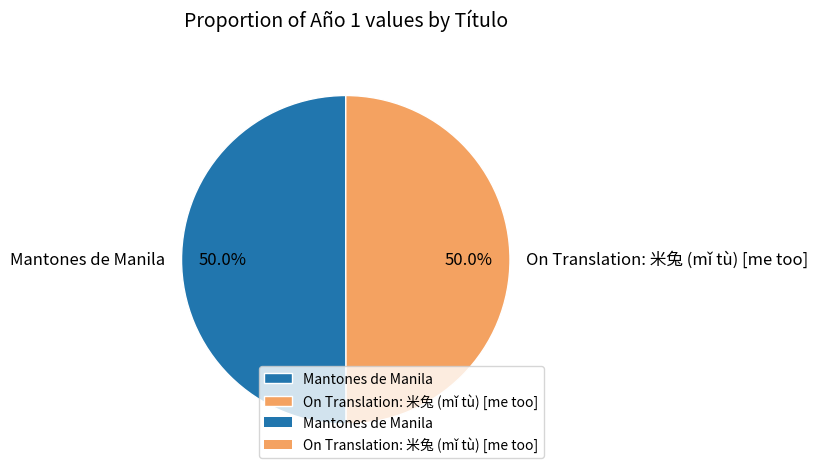

To the nearest percent, what percentage of the pie is Mantones de Manila?

50%